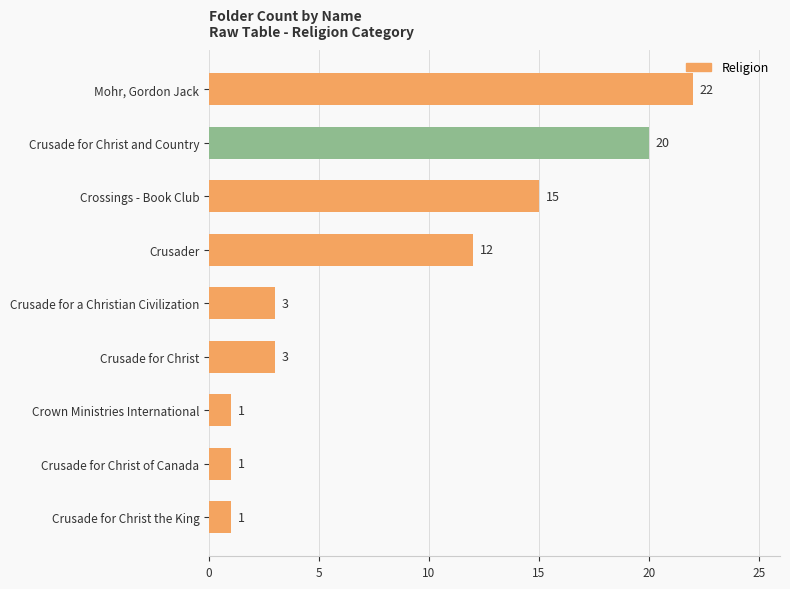

What is the smallest value displayed?

1